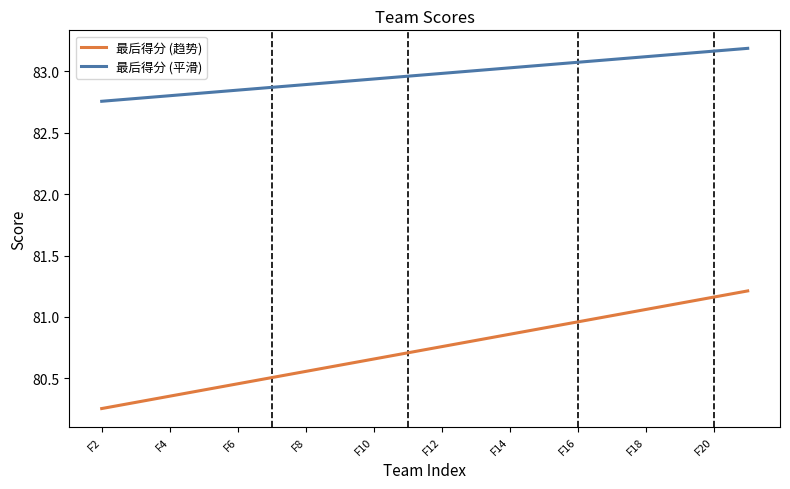

True or false: 最后得分 (趋势) and 最后得分 (平滑) intersect in this chart.

False